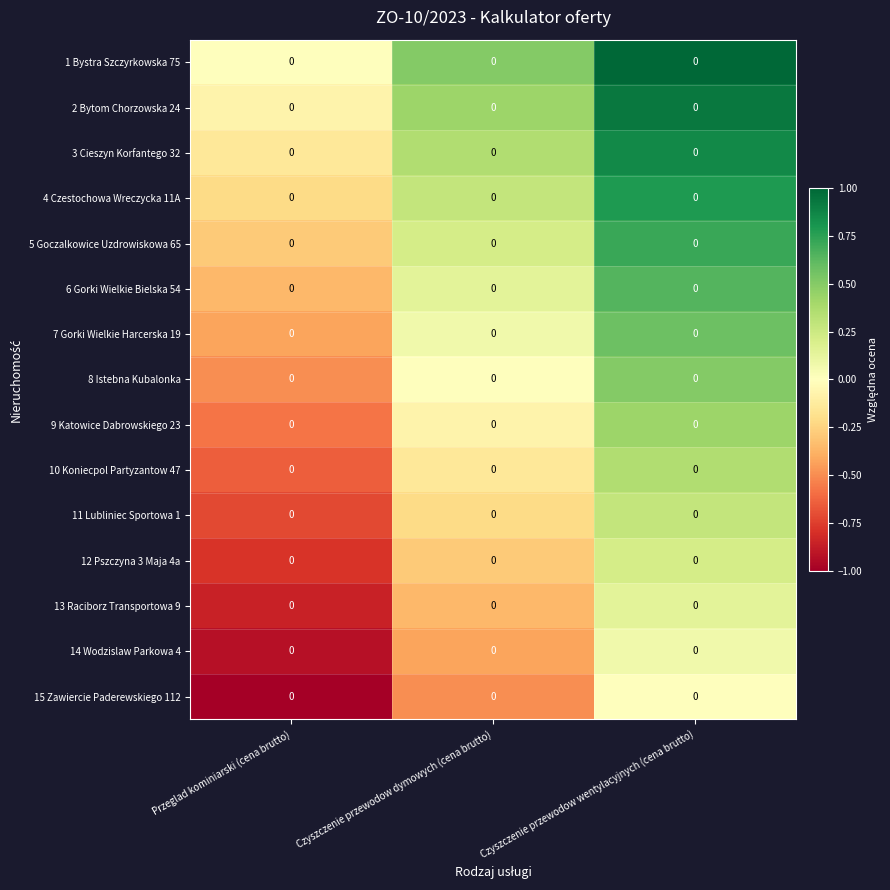

What is the smallest value displayed?

-1.0